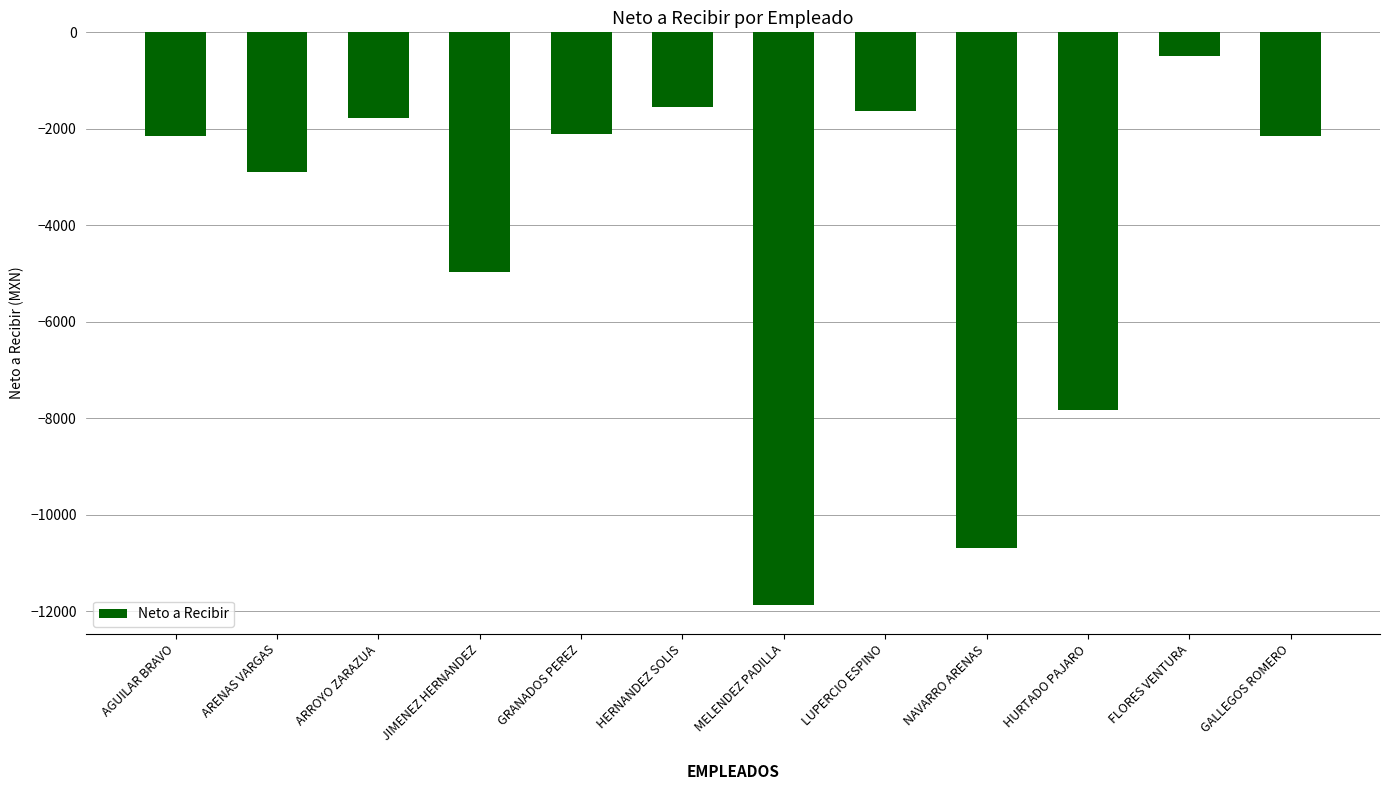

What is the difference between the maximum and minimum values?

11372.4